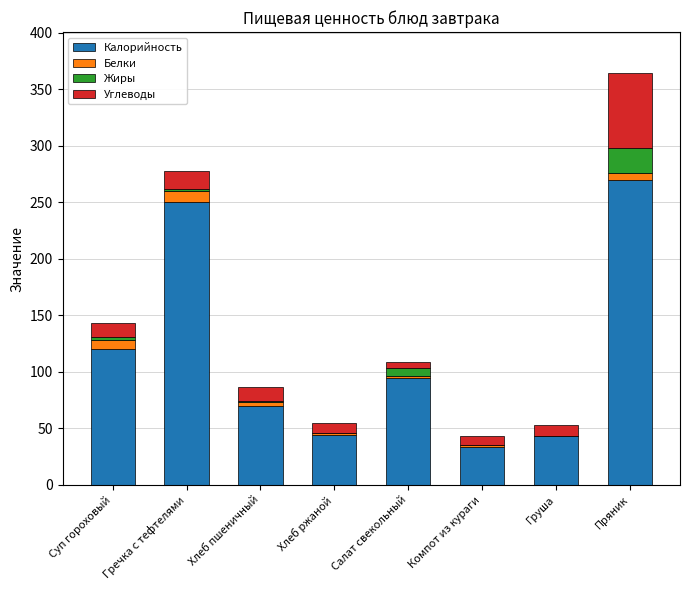

At which label does Калорийность reach its peak?

Пряник